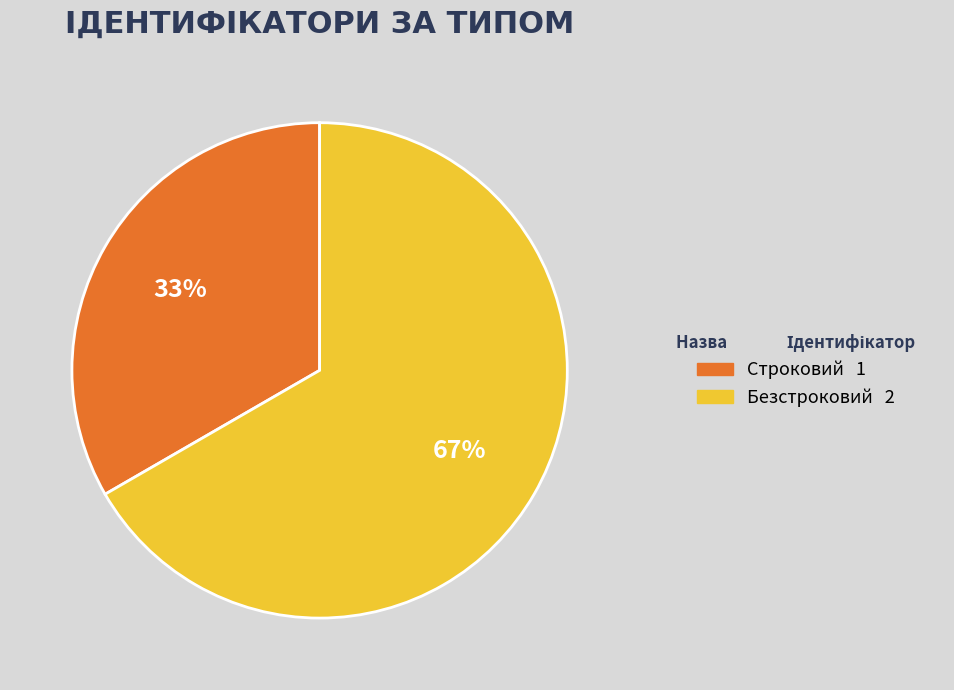

How many segments does this pie chart have?

2